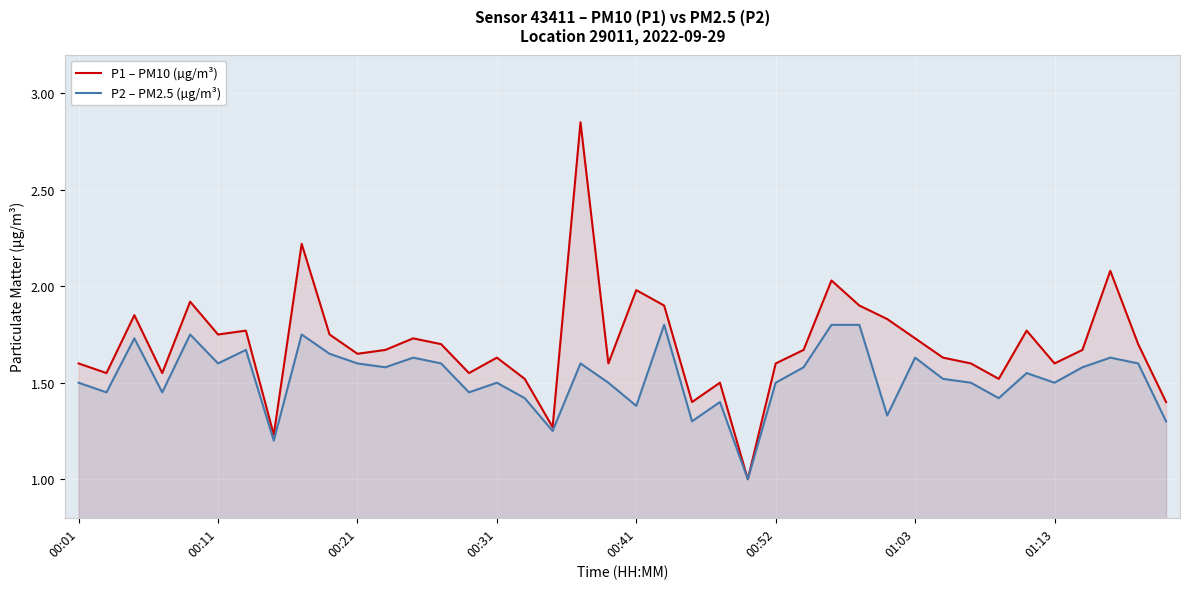

List the series in order of their peak value, highest first.

P1 – PM10 (µg/m³), P2 – PM2.5 (µg/m³)